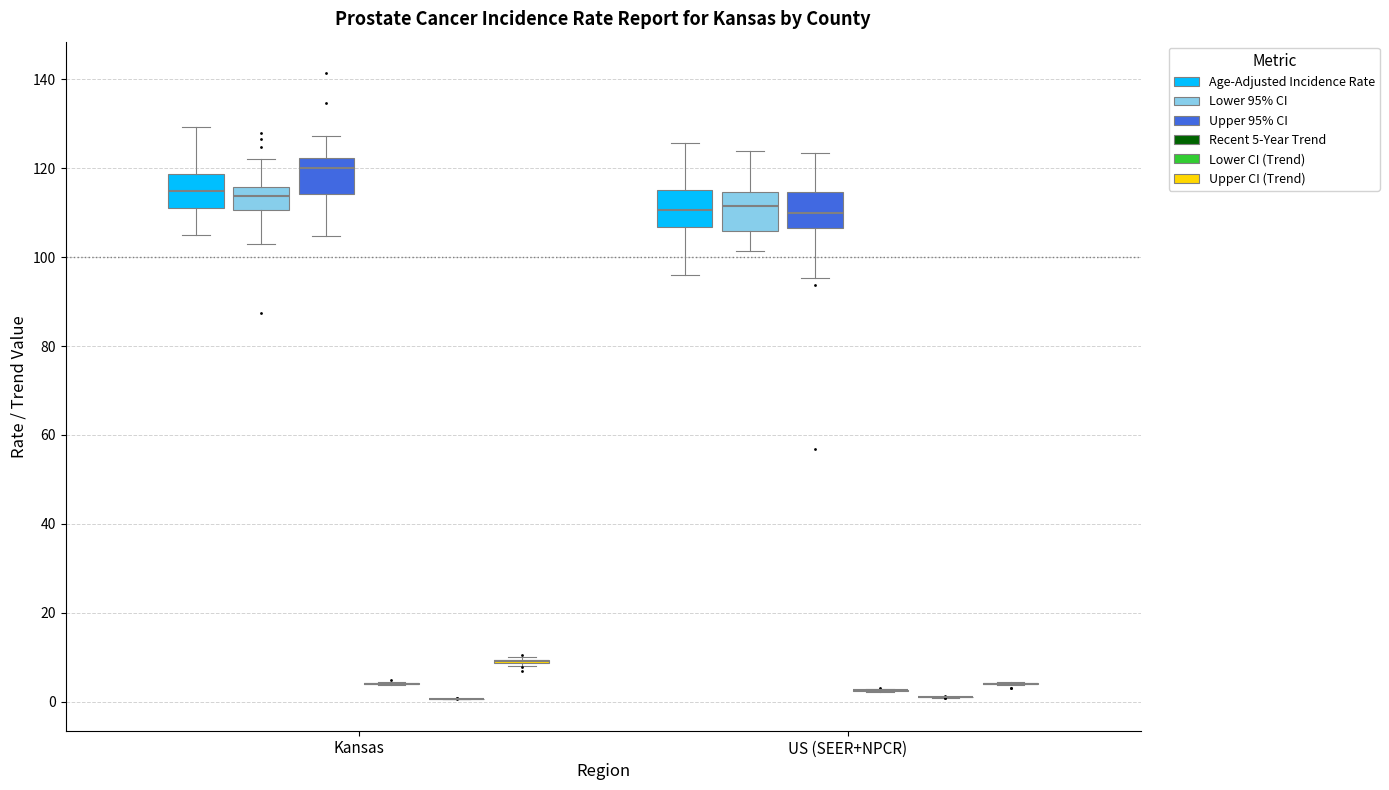

Reading left to right, read every box against the y-axis: the position of its median line, the range the box covers, and the ends of its whiskers. The values are not printed on the chart, so give them approximately, as read against the axis.

Kansas (Age-Adjusted Incidence Rate): median 114, box 112 to 118, whiskers 104 to 130
Kansas (Lower 95% CI): median 114, box 110 to 116, whiskers 104 to 122
Kansas (Upper 95% CI): median 120, box 114 to 122, whiskers 104 to 128
Kansas (Recent 5-Year Trend): box collapsed to a line at 4, whiskers 4 to 4
Kansas (Lower CI (Trend)): box collapsed to a line at 0, whiskers 0 to 0
Kansas (Upper CI (Trend)): box collapsed to a line at 10, whiskers 8 to 10
US (SEER+NPCR) (Age-Adjusted Incidence Rate): median 110, box 106 to 116, whiskers 96 to 126
US (SEER+NPCR) (Lower 95% CI): median 112, box 106 to 114, whiskers 102 to 124
US (SEER+NPCR) (Upper 95% CI): median 110, box 106 to 114, whiskers 96 to 124
US (SEER+NPCR) (Recent 5-Year Trend): box collapsed to a line at 2, whiskers 2 to 2
US (SEER+NPCR) (Lower CI (Trend)): box collapsed to a line at 2, whiskers 0 to 2
US (SEER+NPCR) (Upper CI (Trend)): box collapsed to a line at 4, whiskers 4 to 4